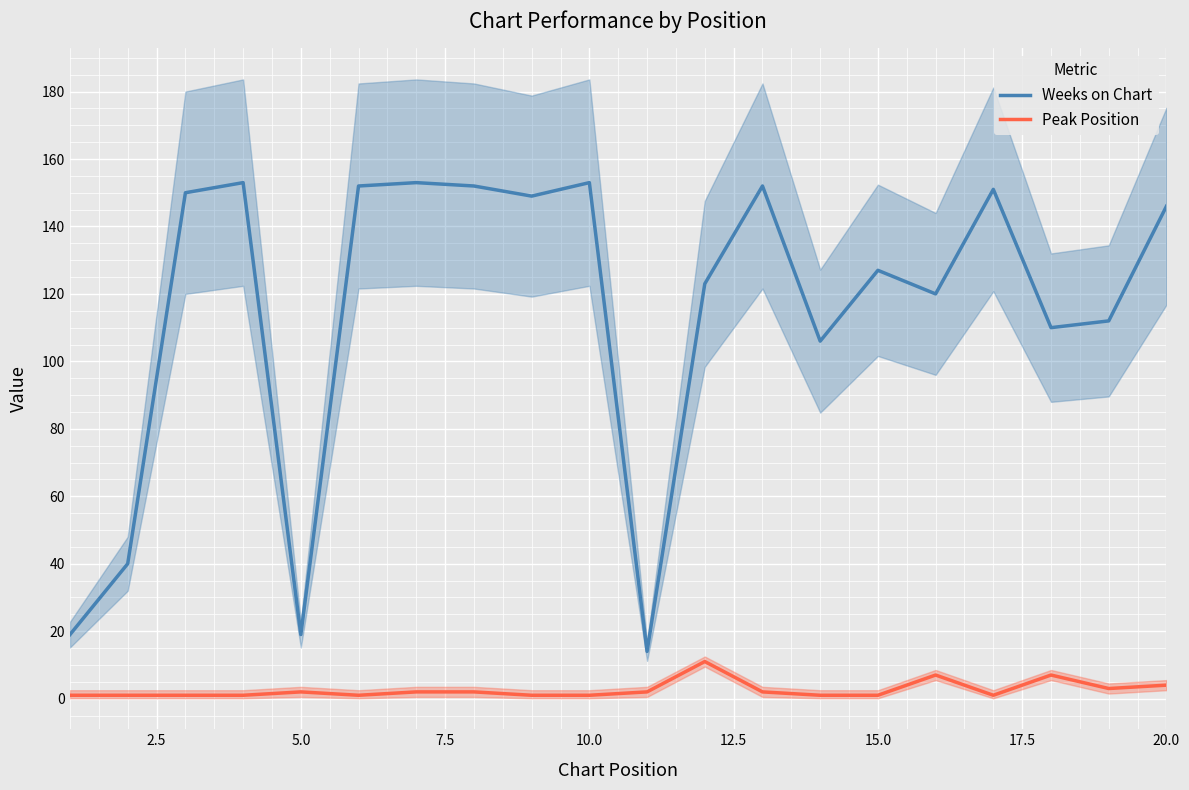

What is the highest value of the Weeks on Chart series?

153